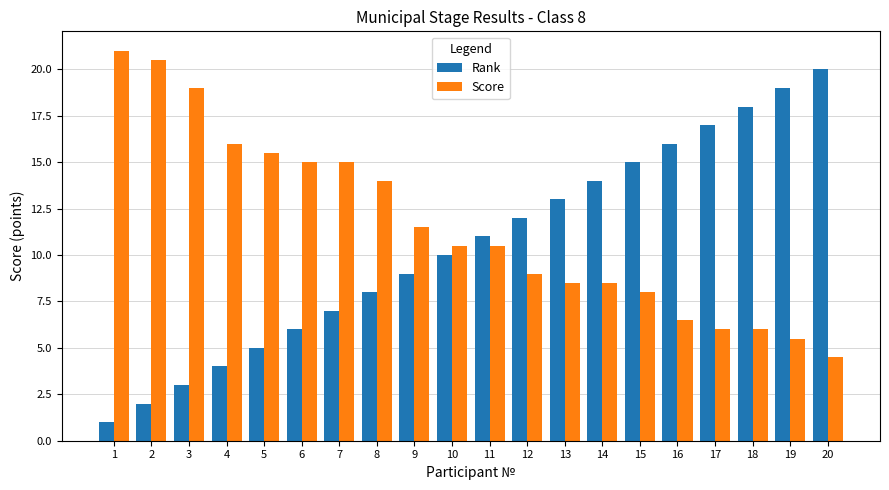

What is the maximum value for Rank?

20.0